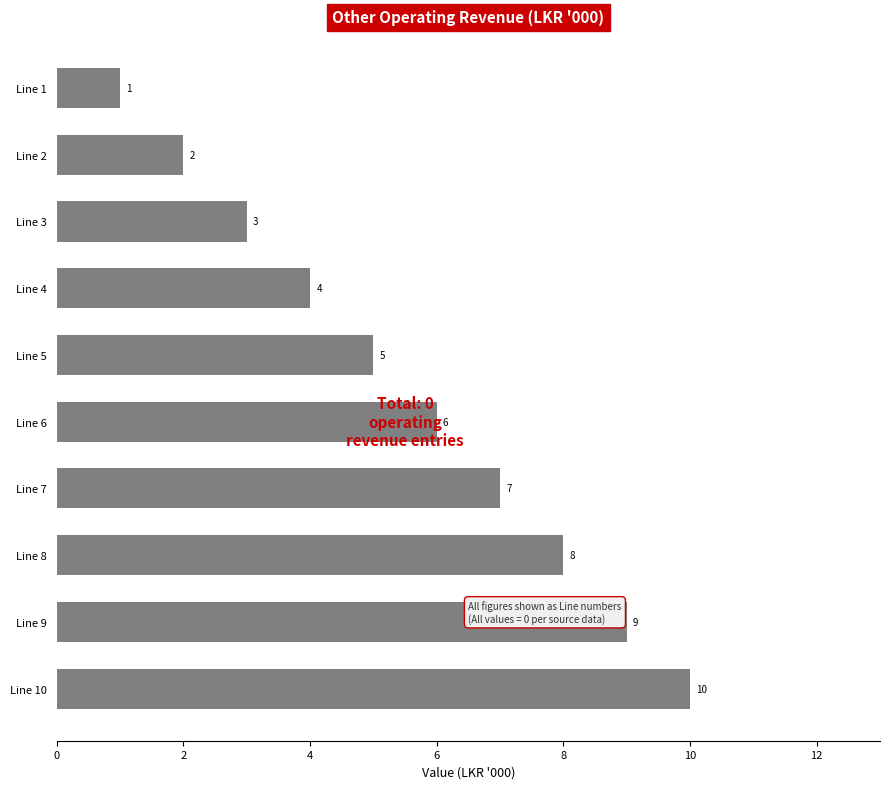

What is the value of the 10th bar from the top?

10